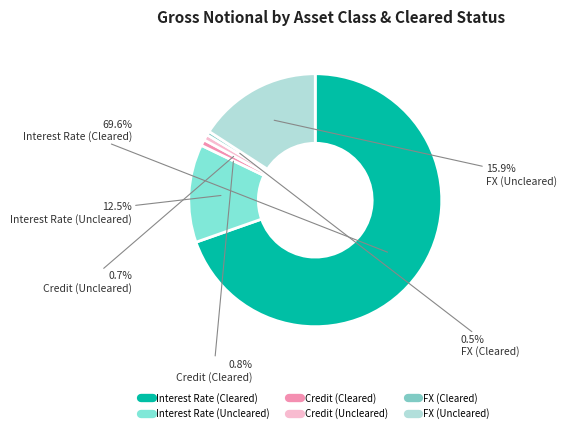

What is the total percentage of FX (Cleared) and Credit (Cleared)?

1.3%